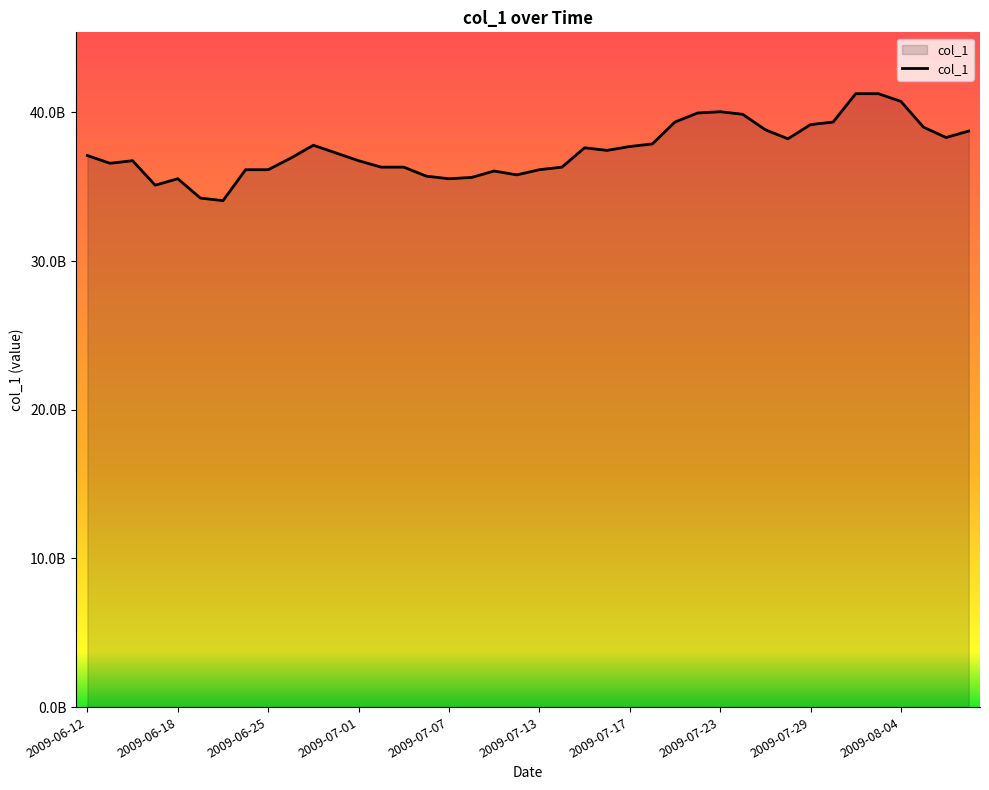

Does the chart display data point markers on the line(s)?

No